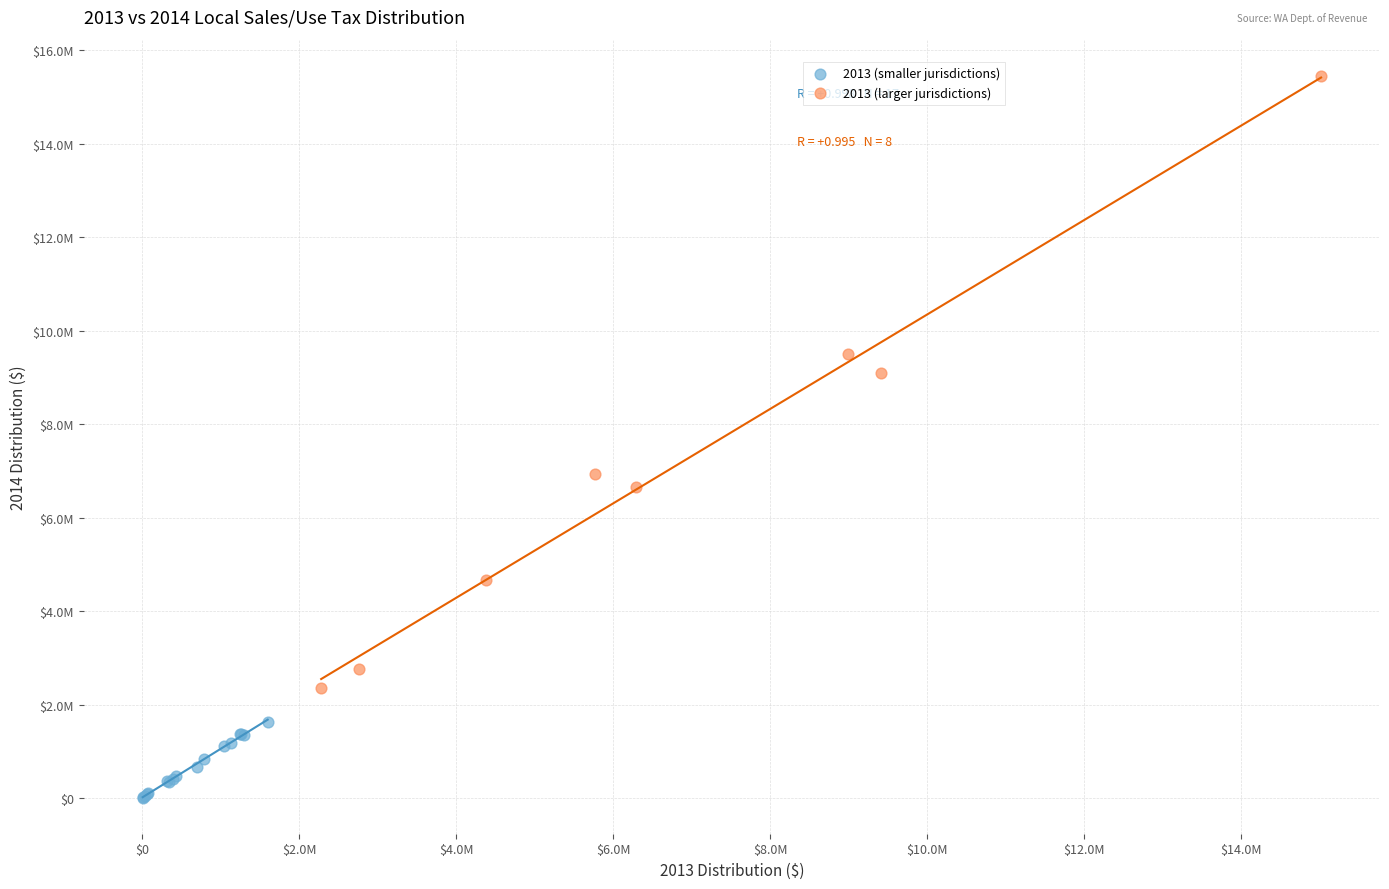

Which series has the widest spread of Y values?

2013 (larger jurisdictions)